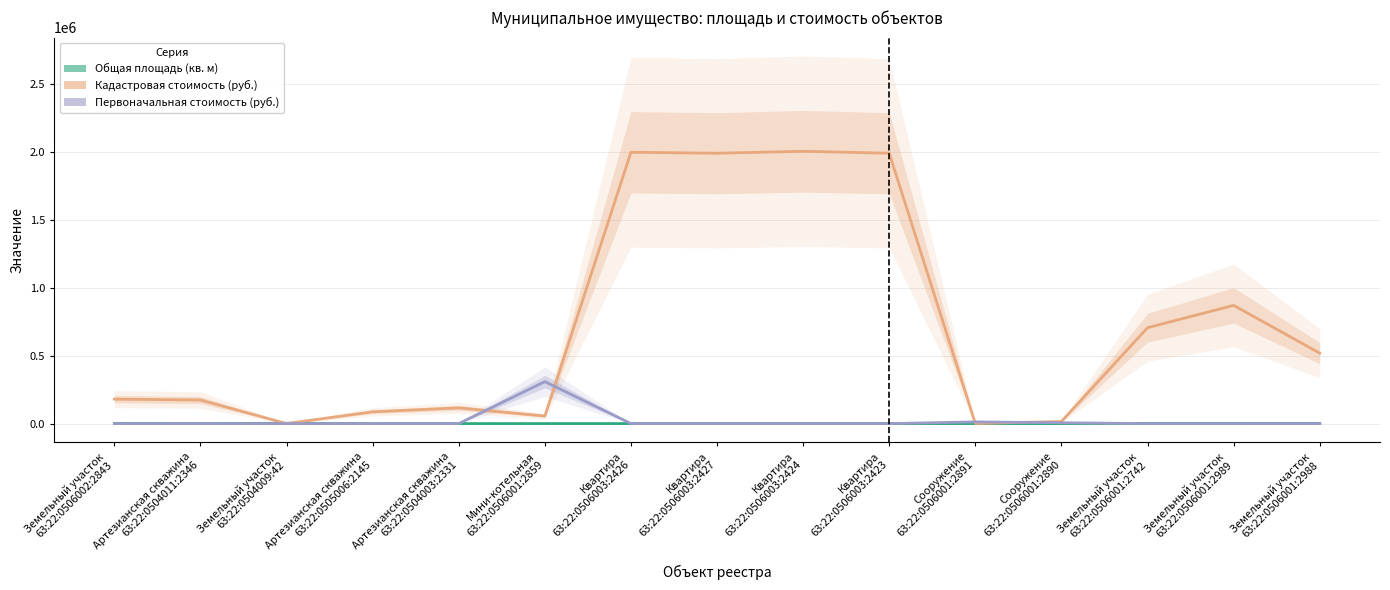

Which label corresponds to the smallest value in the chart?

Артезианская скважина
63:22:0504011:2346